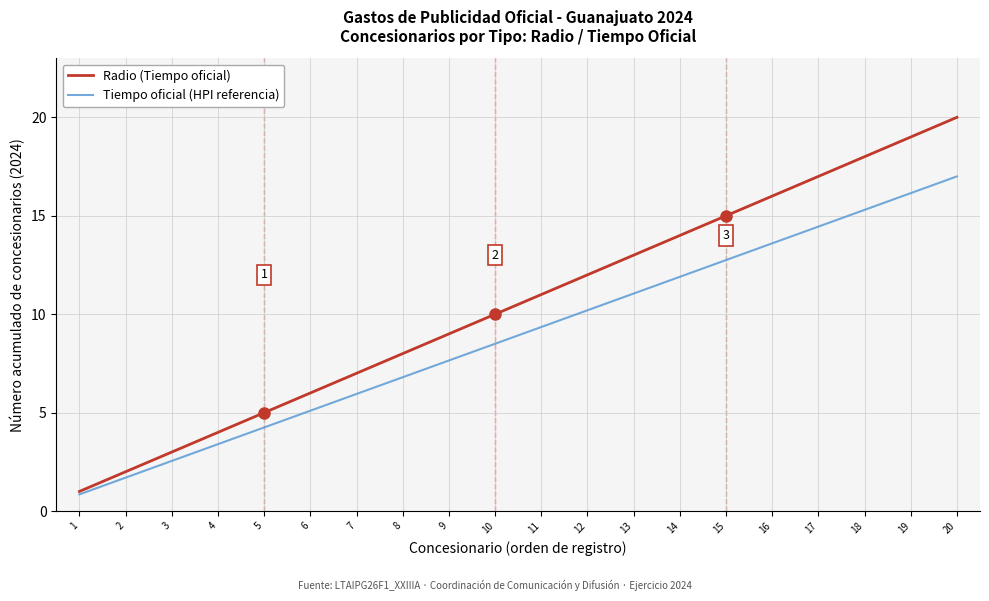

At which label does Radio (Tiempo oficial) reach its minimum?

1